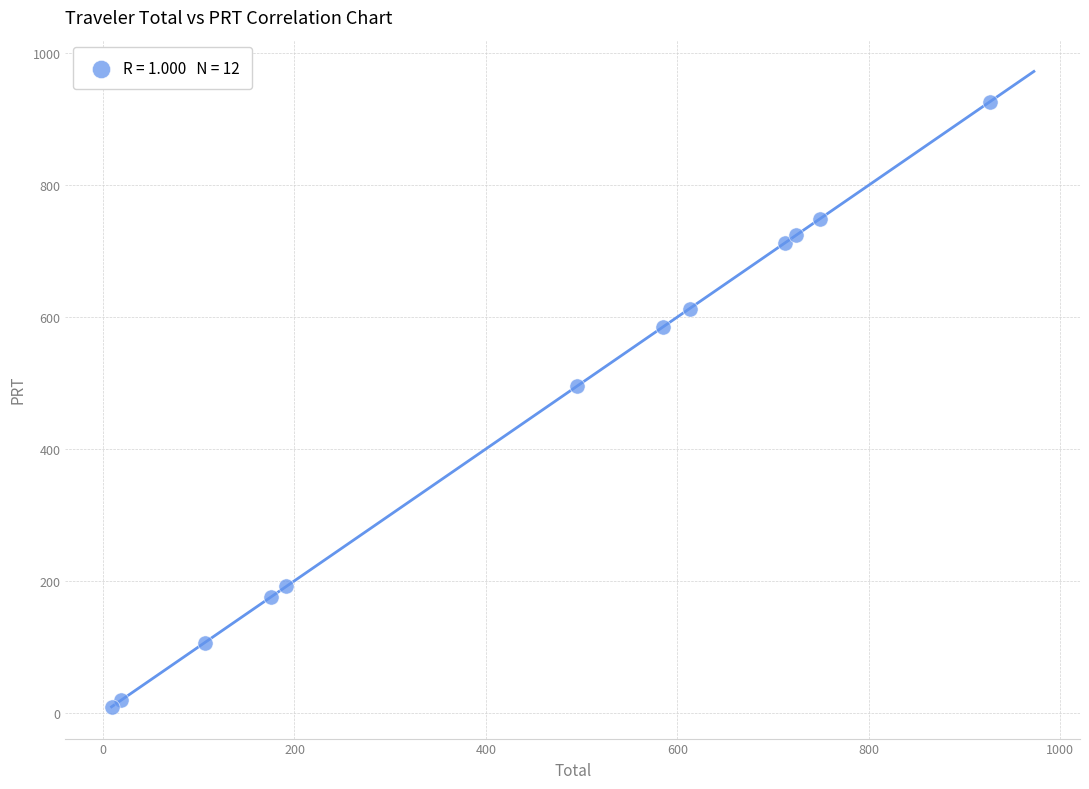

What Y value in the scatter plot is closest to 467?

494.9